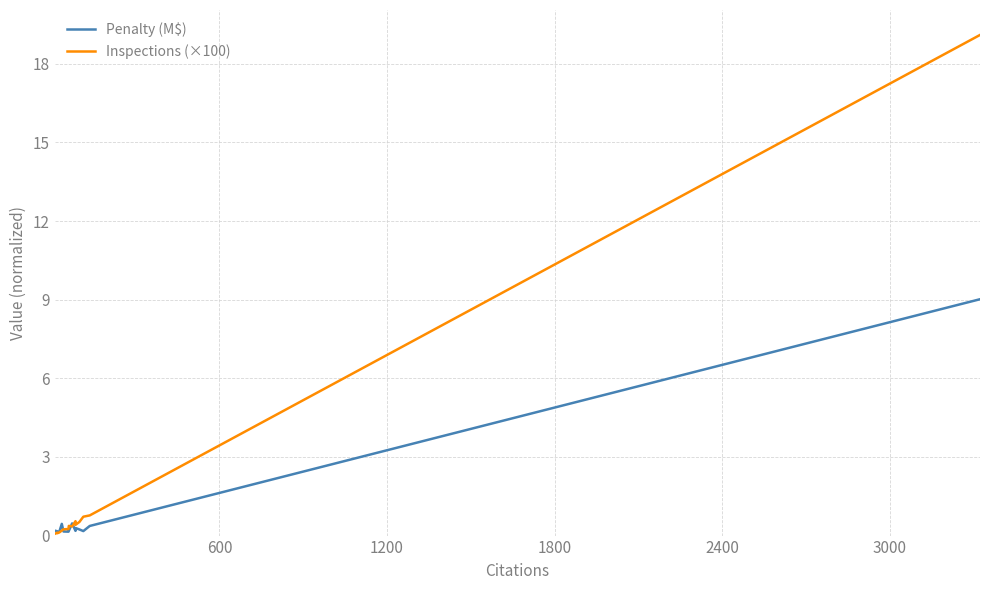

How many intersections are there between Inspections (×100) and Penalty (M$)?

3